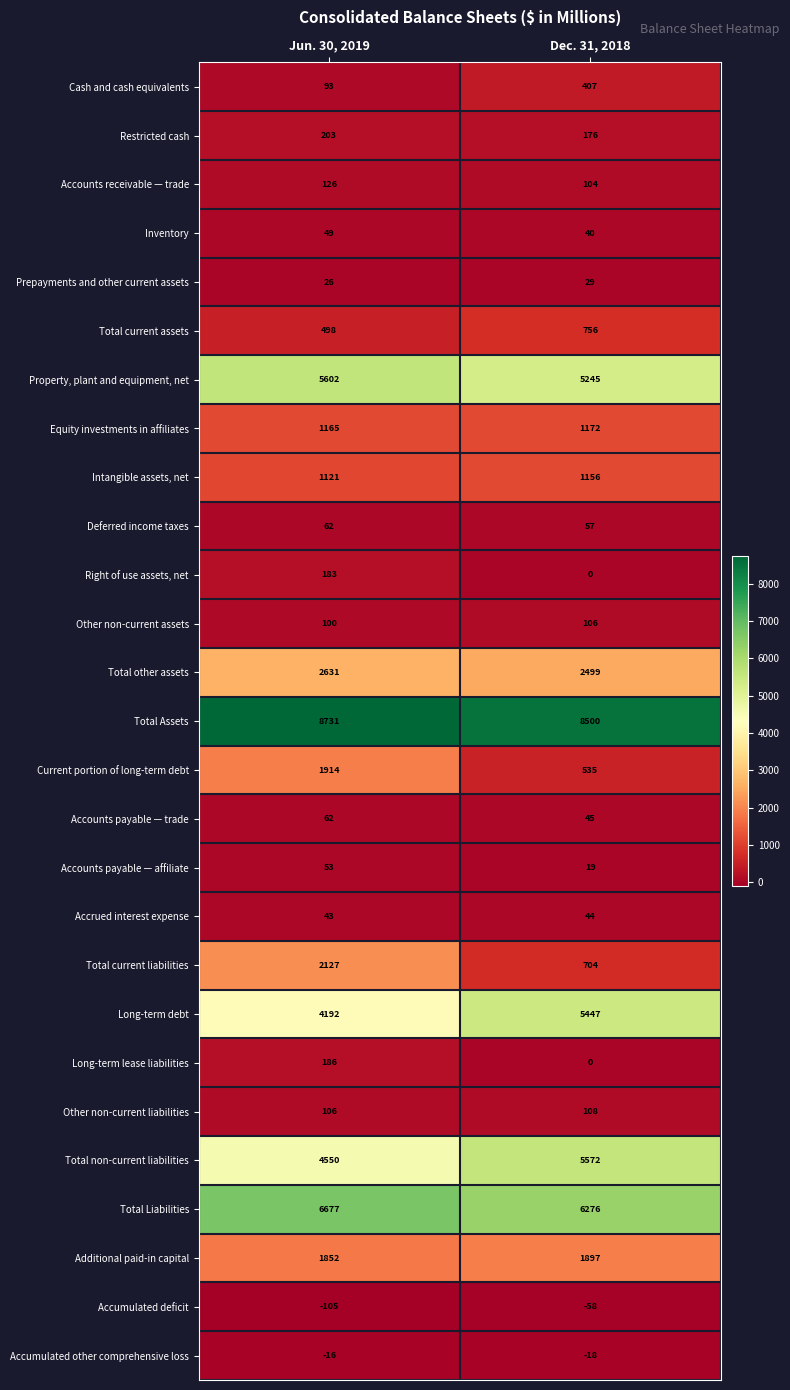

The Accumulated other comprehensive loss series shows -18 at Dec. 31, 2018. True or false?

True